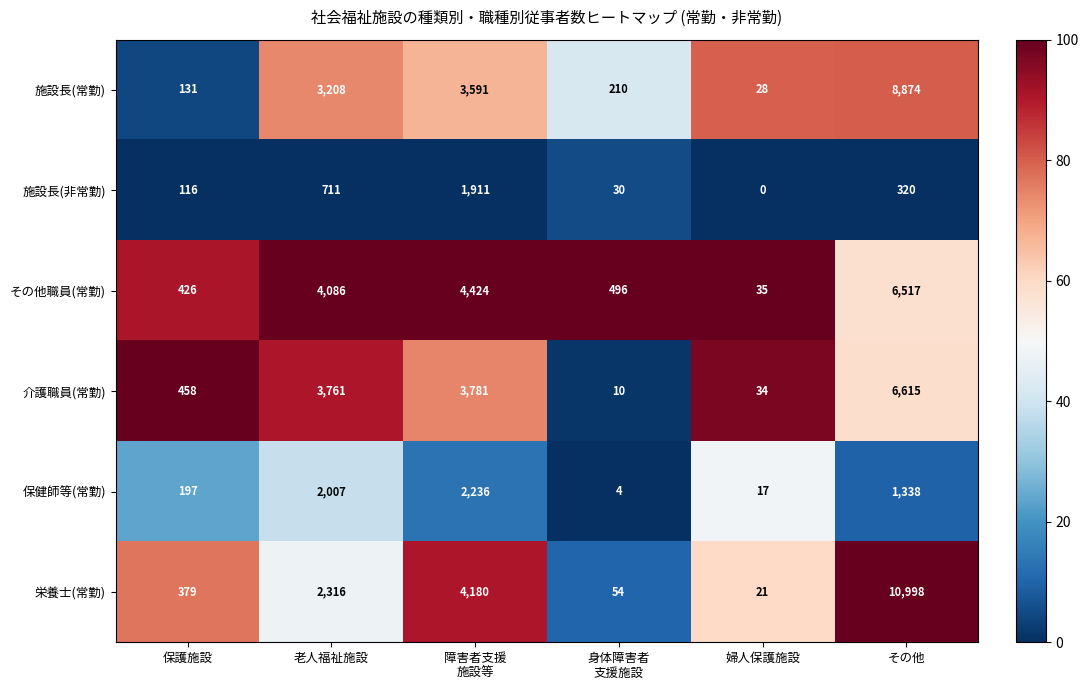

What is the approximate value of 栄養士(常勤) at 婦人保護施設, to the nearest 10?

20